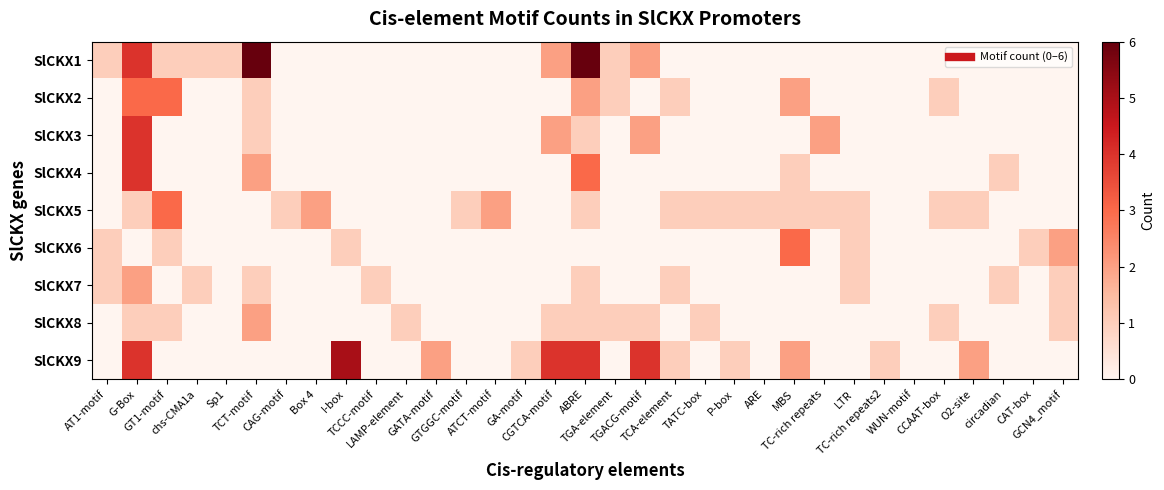

Which category has the highest value across all series?

TCT-motif